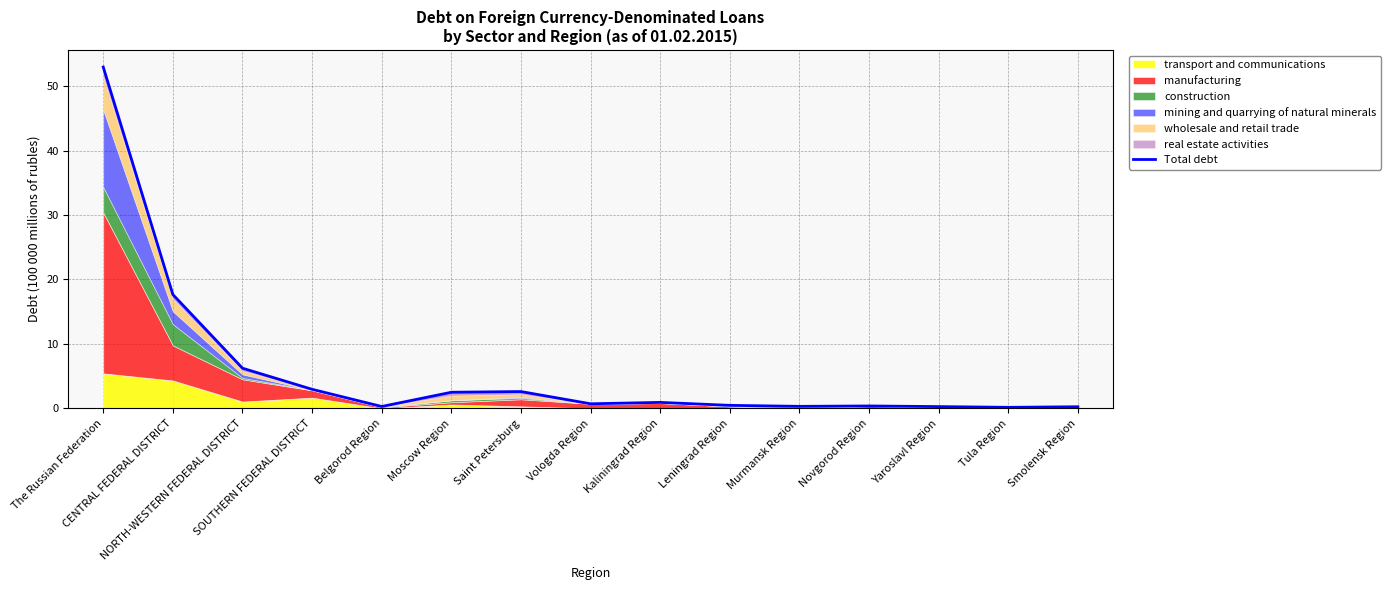

What is the value of the 8th point from the left?

0.7